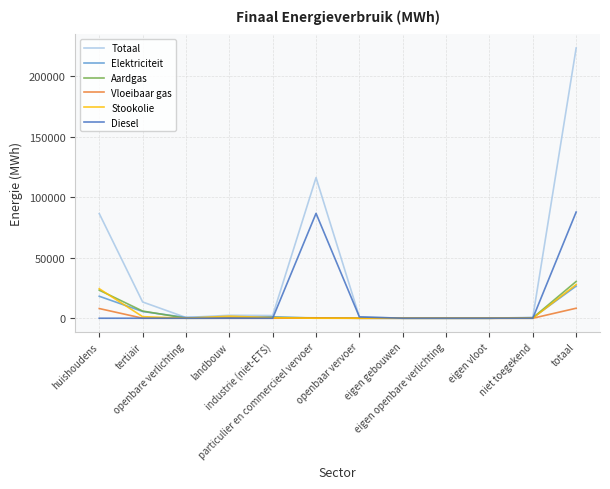

Which series has the largest total across all categories?

Totaal